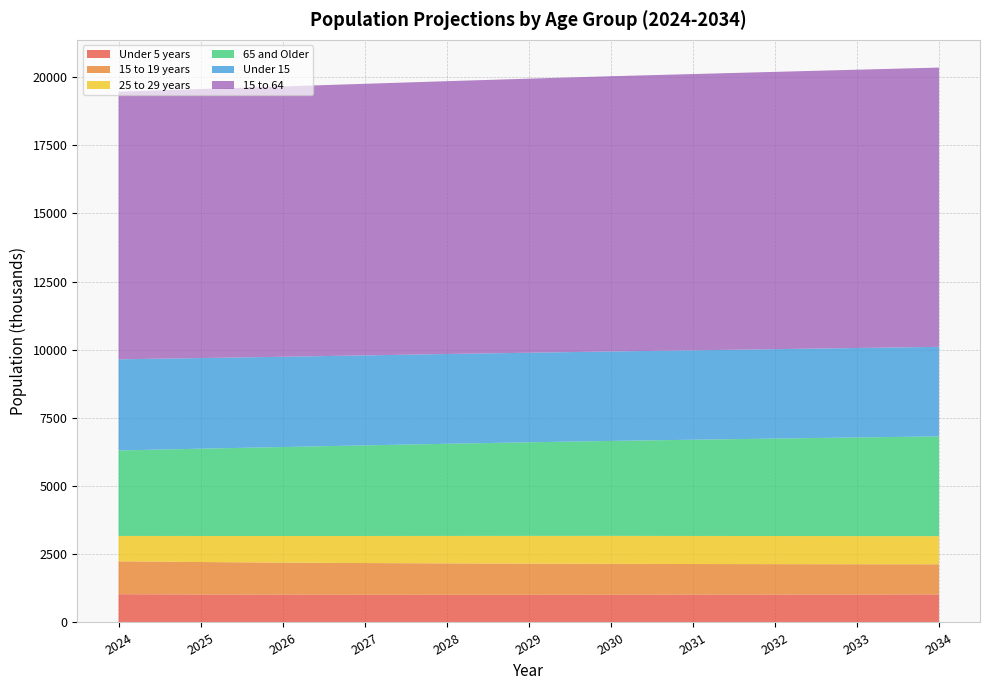

Reading left to right, list all the values displayed in this chart.

Under 5 years: 2024=1037	2025=1026	2026=1019	2027=1016	2028=1015	2029=1015	2030=1017	2031=1019	2032=1022	2033=1025	2034=1029
15 to 19 years: 2024=1206	2025=1190	2026=1176	2027=1163	2028=1152	2029=1142	2030=1133	2031=1124	2032=1117	2033=1110	2034=1105
25 to 29 years: 2024=931	2025=956	2026=976	2027=993	2028=1007	2029=1018	2030=1026	2031=1030	2032=1032	2033=1033	2034=1033
65 and Older: 2024=3134	2025=3201	2026=3263	2027=3322	2028=3379	2029=3432	2030=3482	2031=3528	2032=3573	2033=3617	2034=3657
Under 15: 2024=3343	2025=3324	2026=3310	2027=3300	2028=3292	2029=3285	2030=3281	2031=3279	2032=3279	2033=3281	2034=3284
15 to 64: 2024=9815	2025=9866	2026=9914	2027=9960	2028=10005	2029=10051	2030=10093	2031=10132	2032=10169	2033=10205	2034=10241